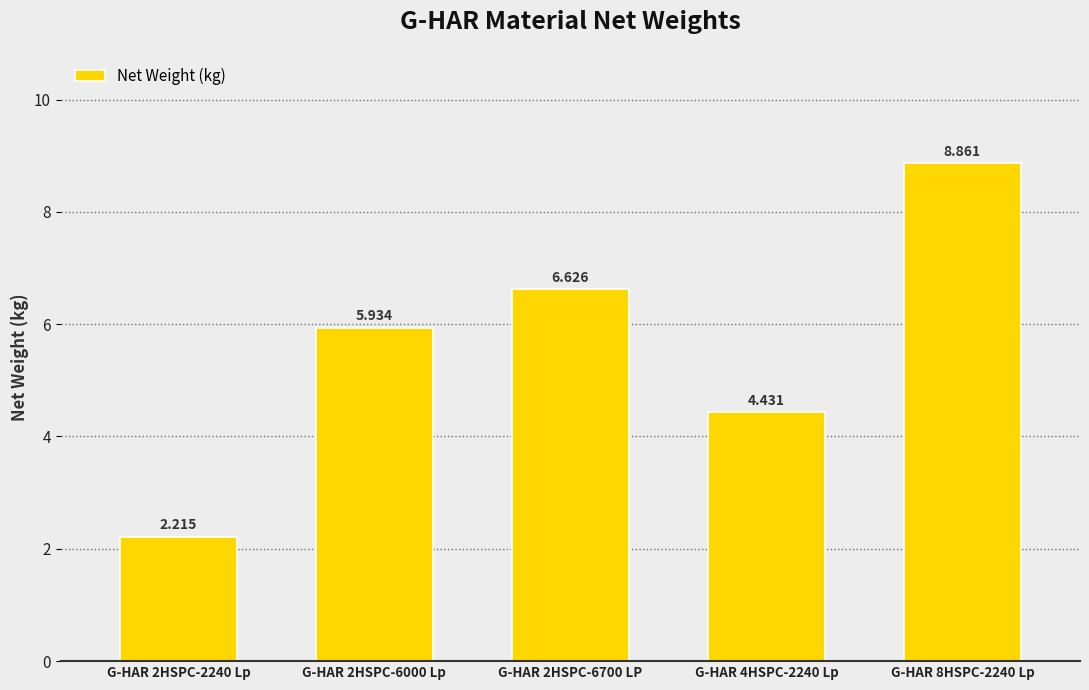

Rank the categories by value from highest to lowest.

G-HAR 8HSPC-2240 Lp, G-HAR 2HSPC-6700 LP, G-HAR 2HSPC-6000 Lp, G-HAR 4HSPC-2240 Lp, G-HAR 2HSPC-2240 Lp